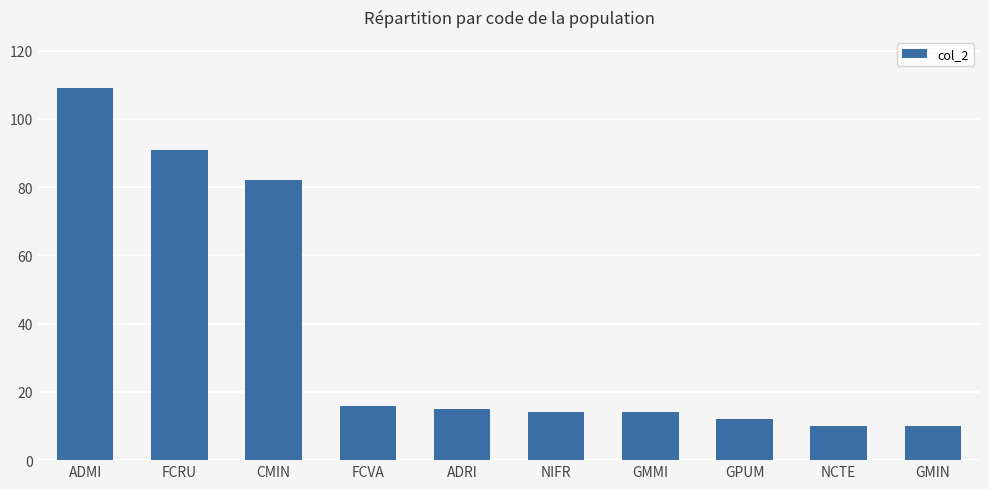

What is the approximate value at ADRI, to the nearest 10?

20